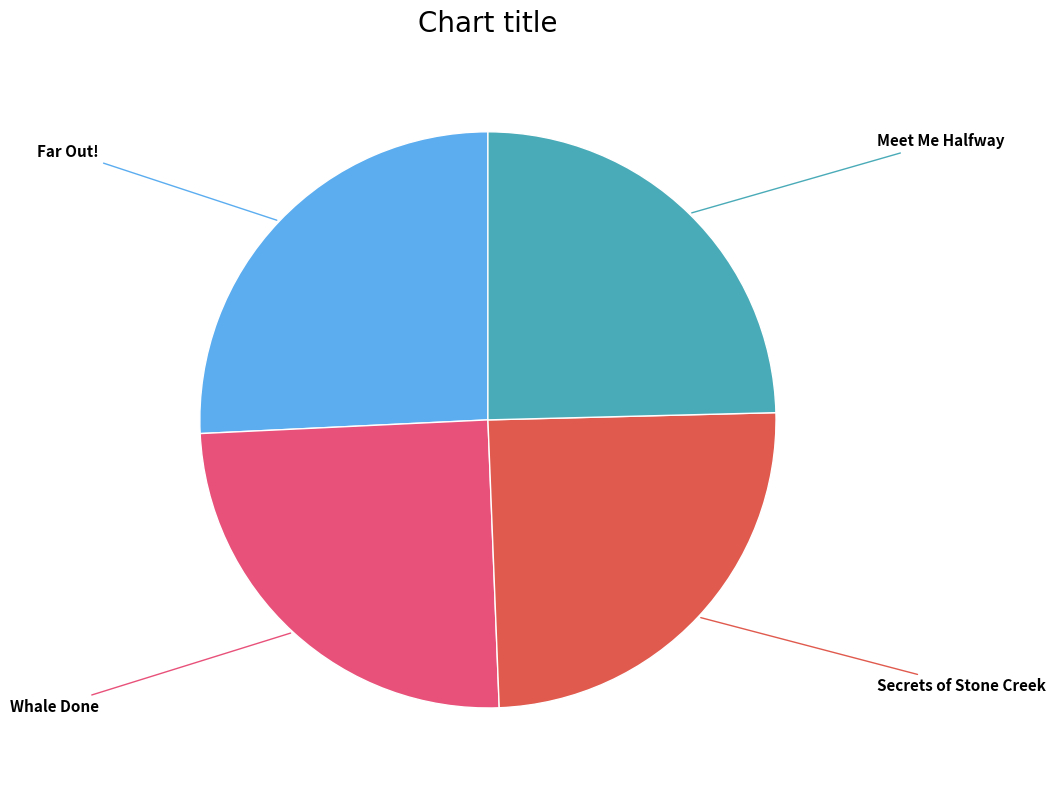

Is there any slice that represents more than half of the pie?

No